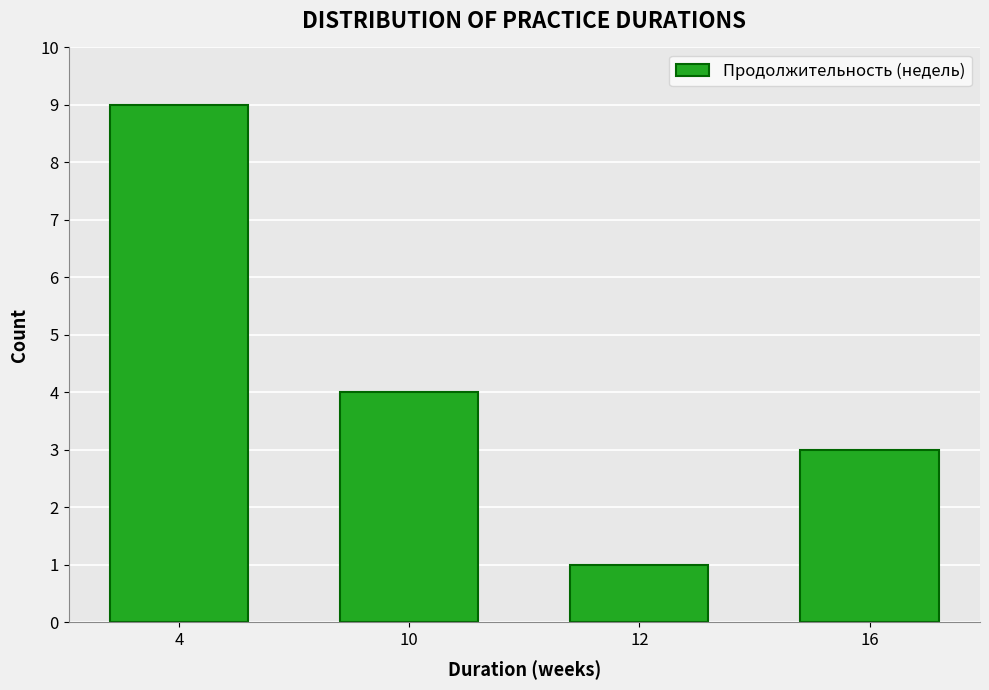

Reading left to right, list all the values displayed in this chart.

4=9	10=4	12=1	16=3